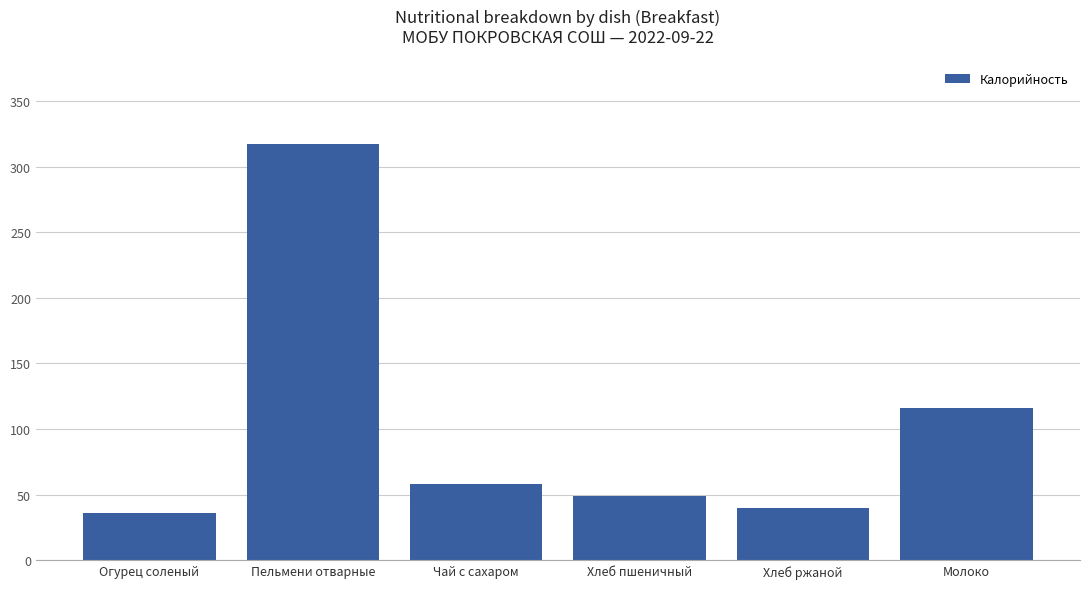

What is the difference between the values at Молоко and Чай с сахаром?

58.4